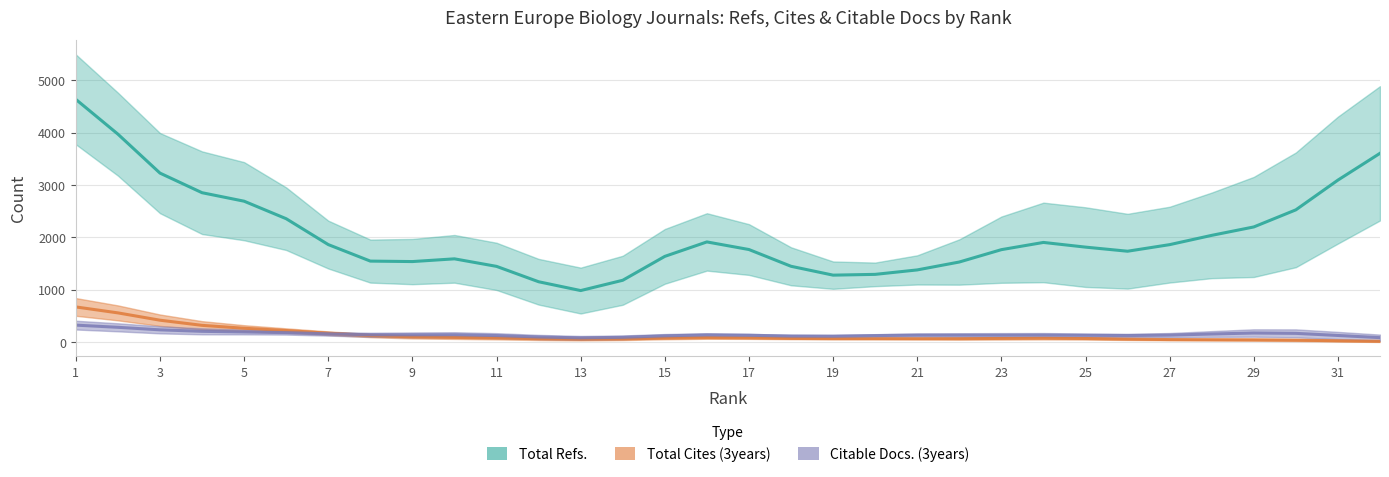

What are all the series names shown in the legend?

Total Refs., Total Cites (3years), Citable Docs. (3years)